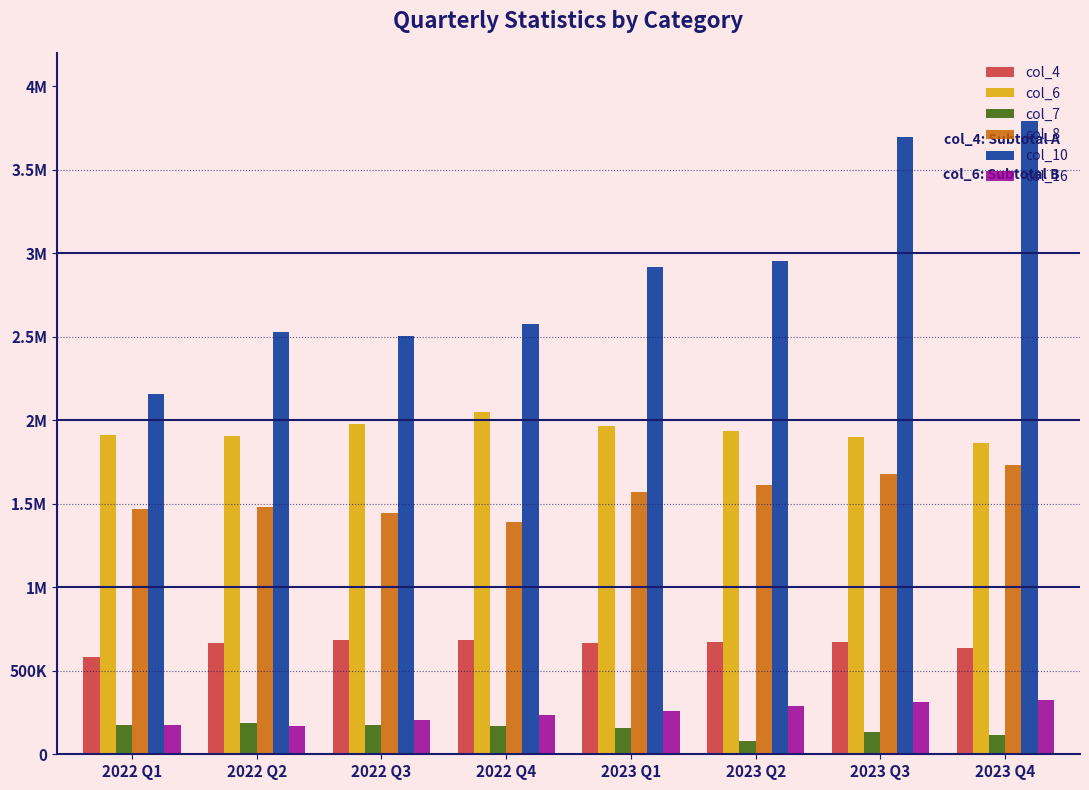

At which label is col_8 closest to 1560437?

2023 Q1